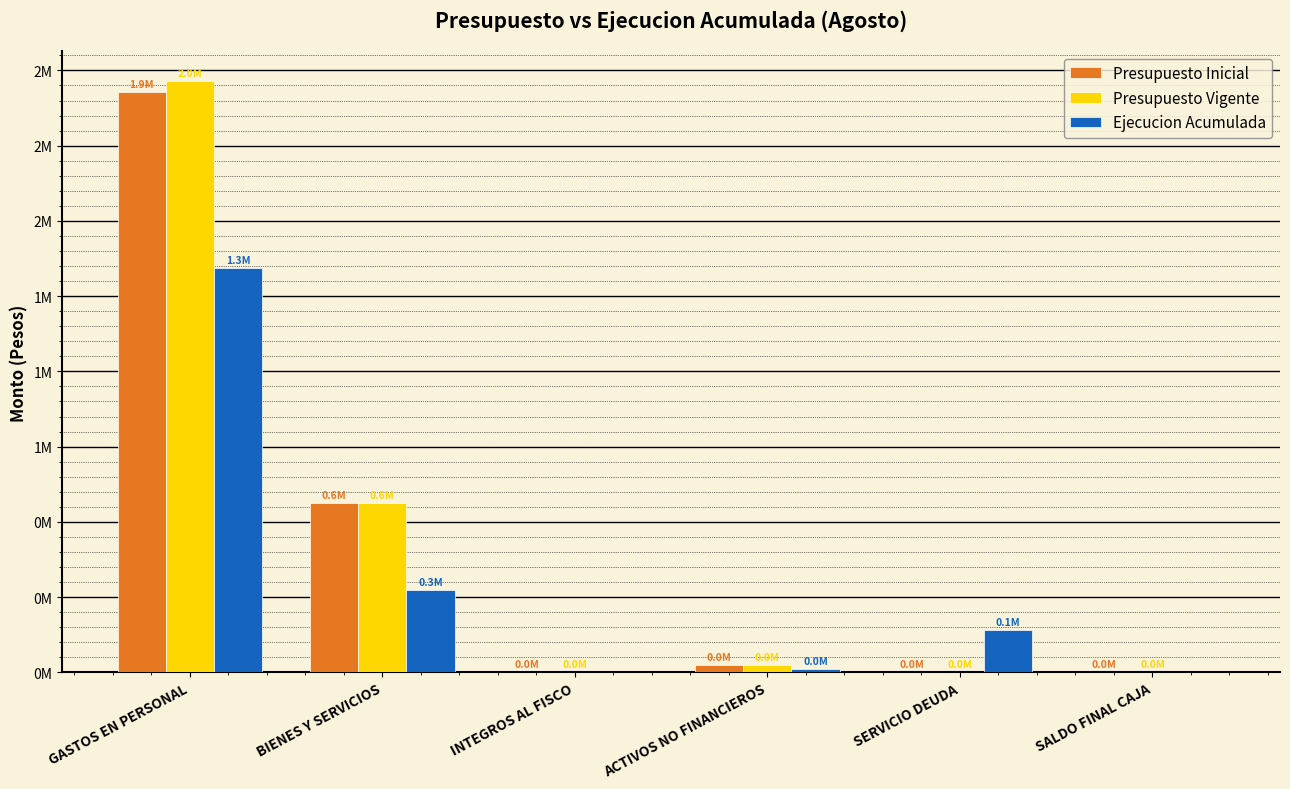

Are the bars horizontal?

No